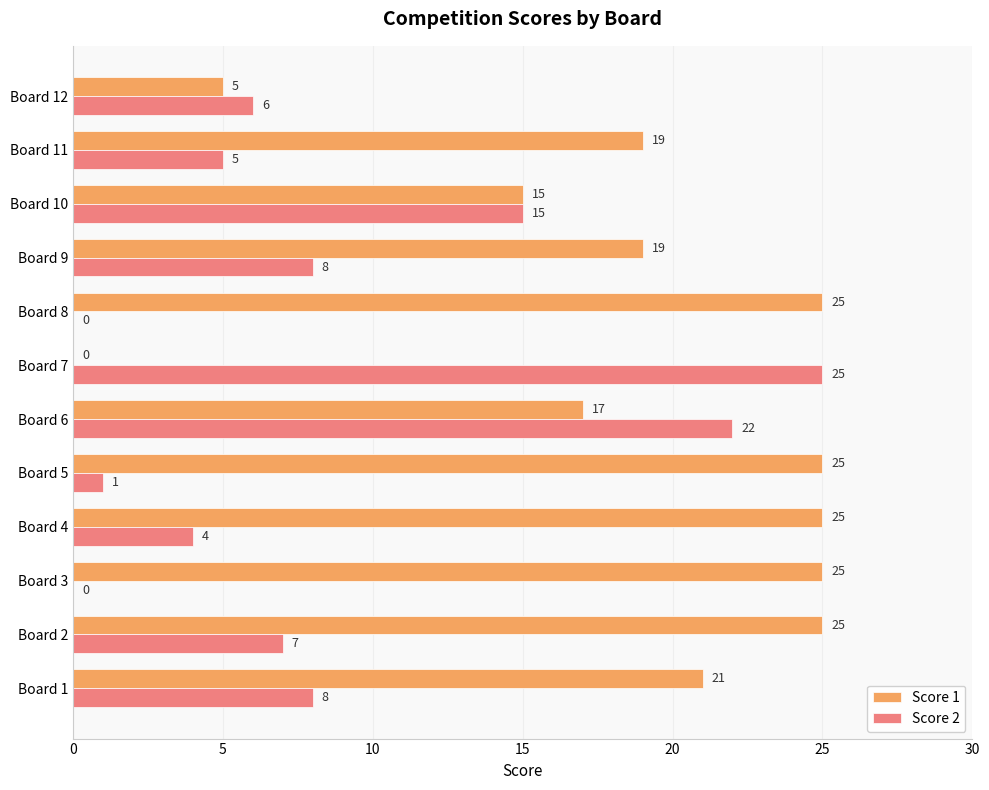

What is the sum of all Score 2 values?

101